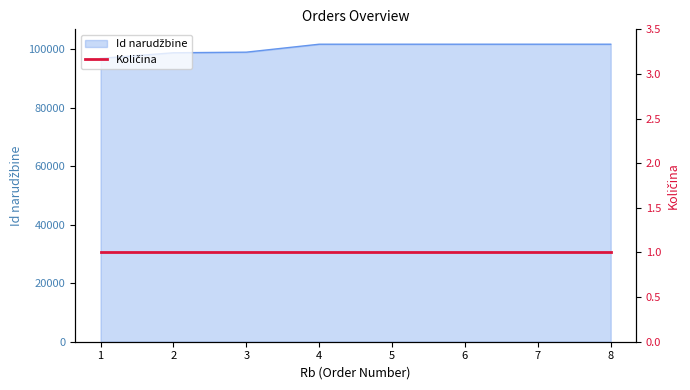

What is the change in value from 2 to 5?

+2926